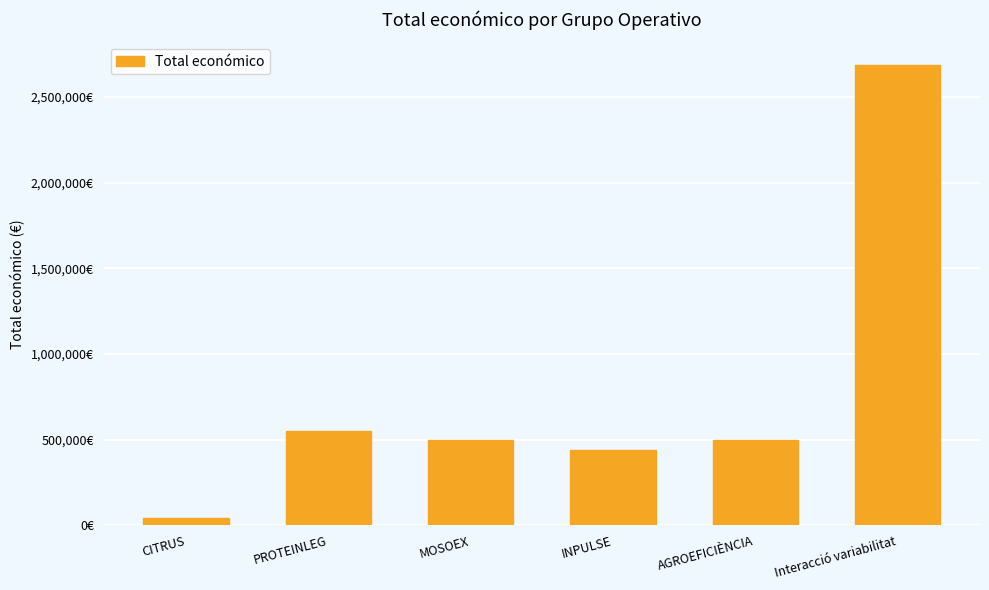

What is the sum of the values at MOSOEX and INPULSE?

936826